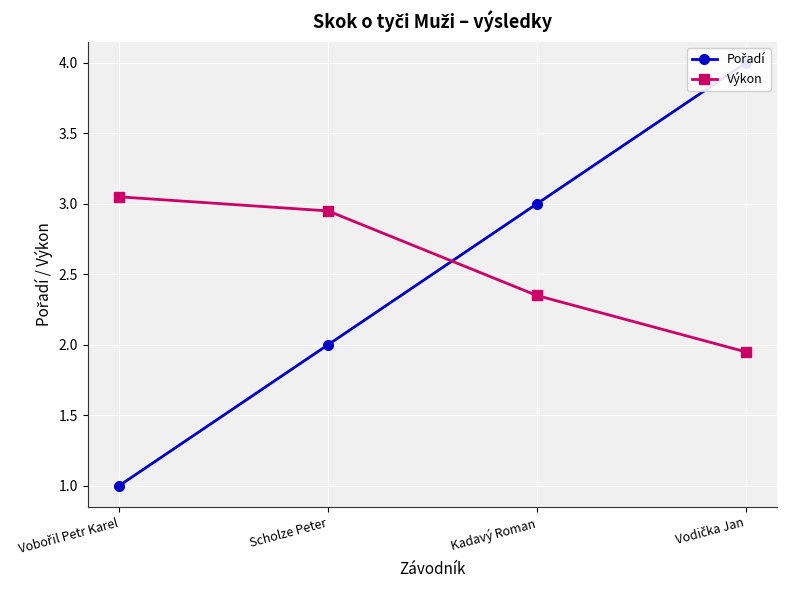

Is it true that Pořadí equals 1.3 at Scholze Peter?

False